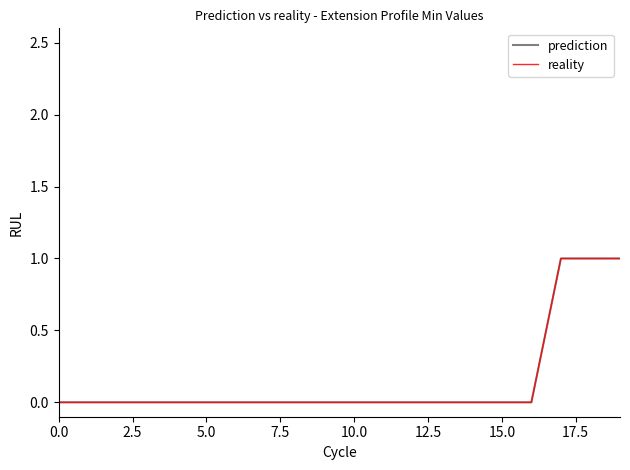

Does the chart display data point markers on the line(s)?

No